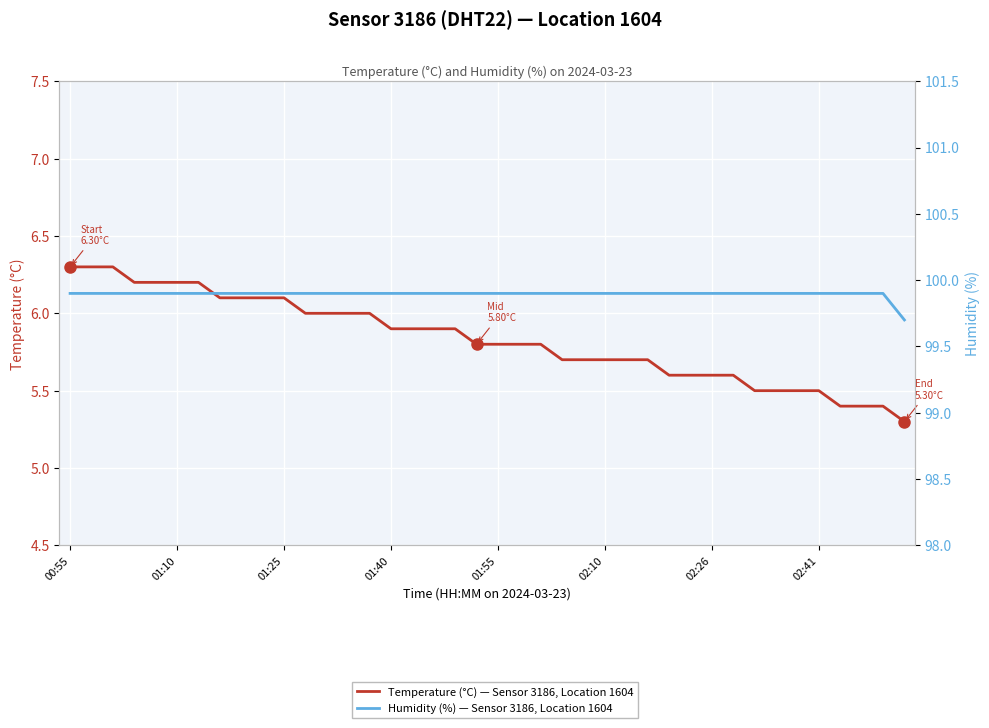

How many distinct data groups are displayed?

2